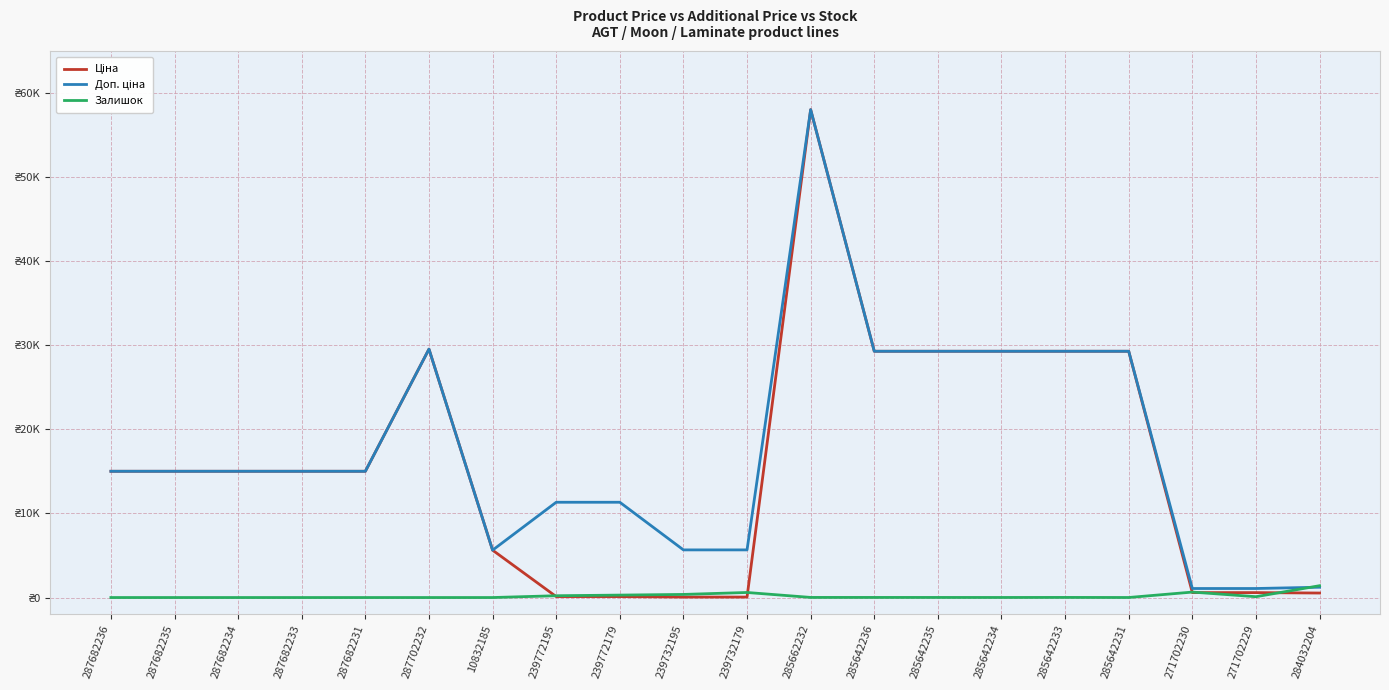

Read the Доп. ціна value at 287682235.

15019.2